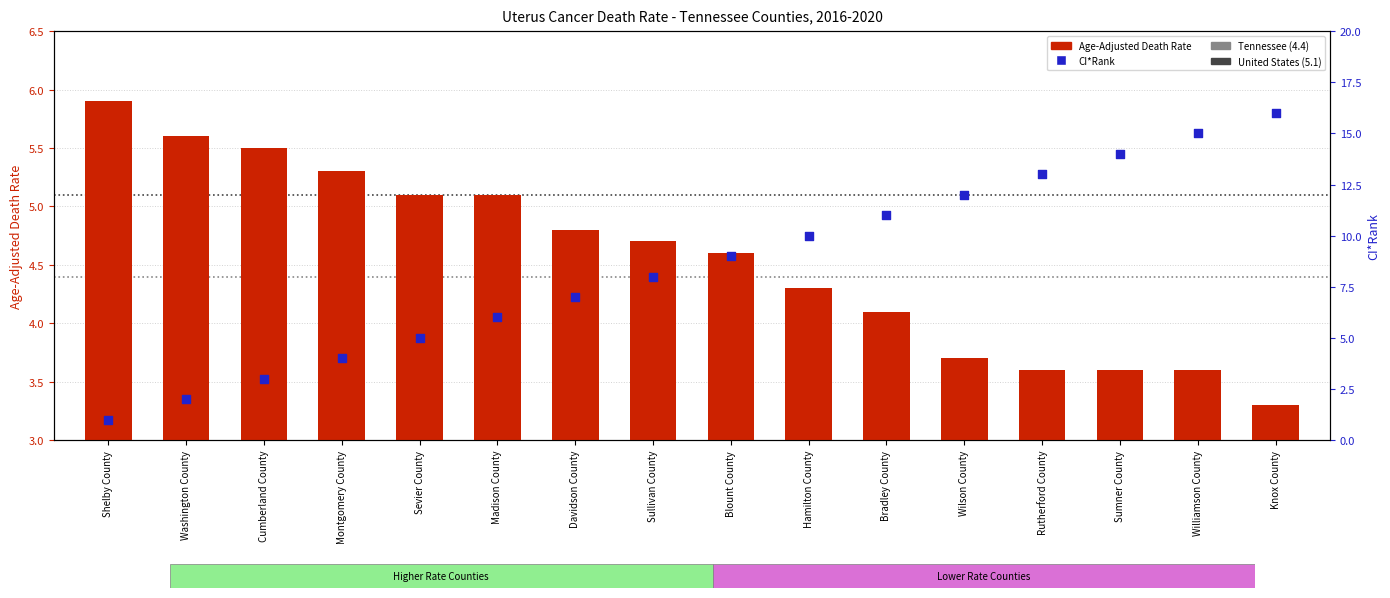

What are all the series names shown in the legend?

Age-Adjusted Death Rate, CI*Rank